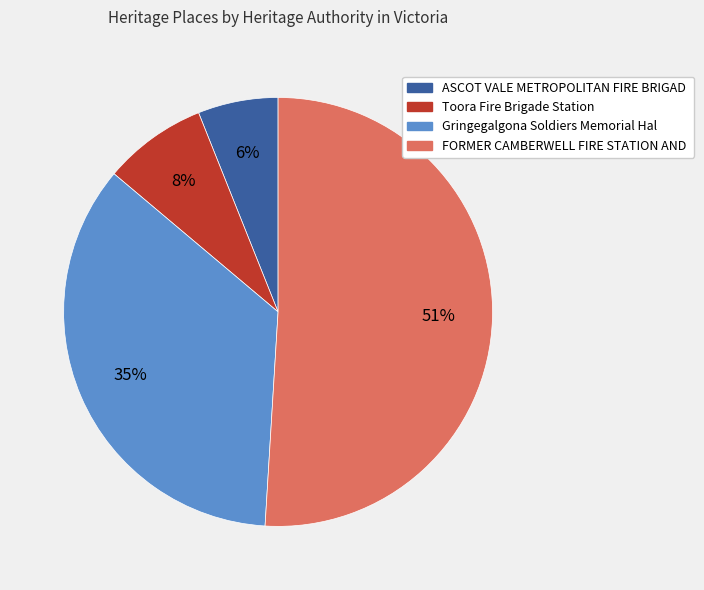

To the nearest percent, what is the difference between the largest and smallest slice percentages?

45%